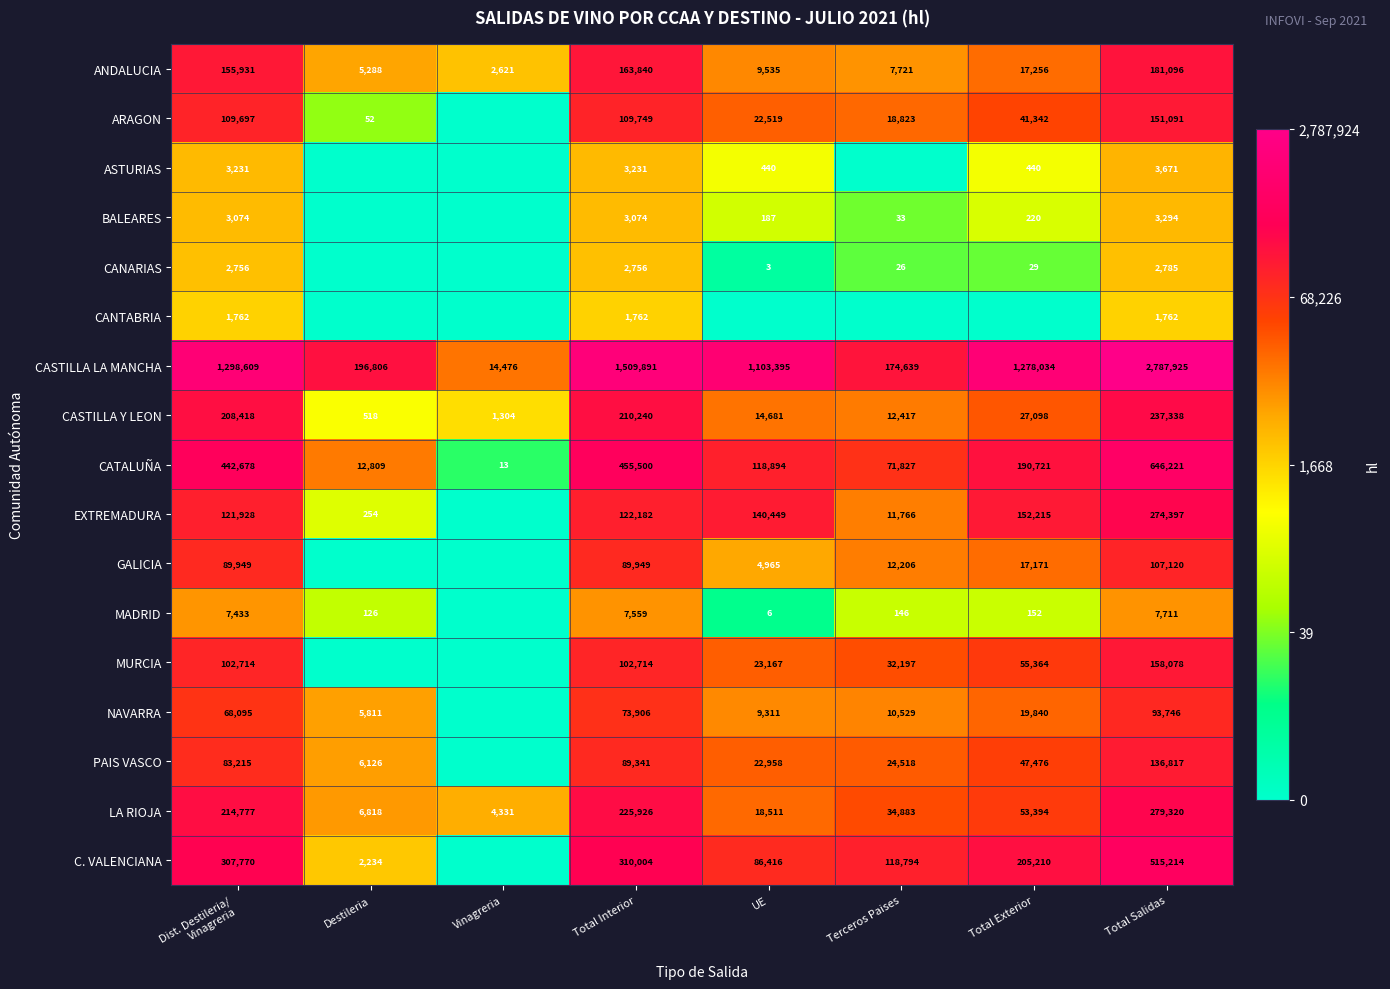

At Total Salidas, list the series in order from largest to smallest.

CASTILLA LA MANCHA, CATALUÑA, C. VALENCIANA, LA RIOJA, EXTREMADURA, CASTILLA Y LEON, ANDALUCIA, MURCIA, ARAGON, PAIS VASCO, GALICIA, NAVARRA, MADRID, ASTURIAS, BALEARES, CANARIAS, CANTABRIA